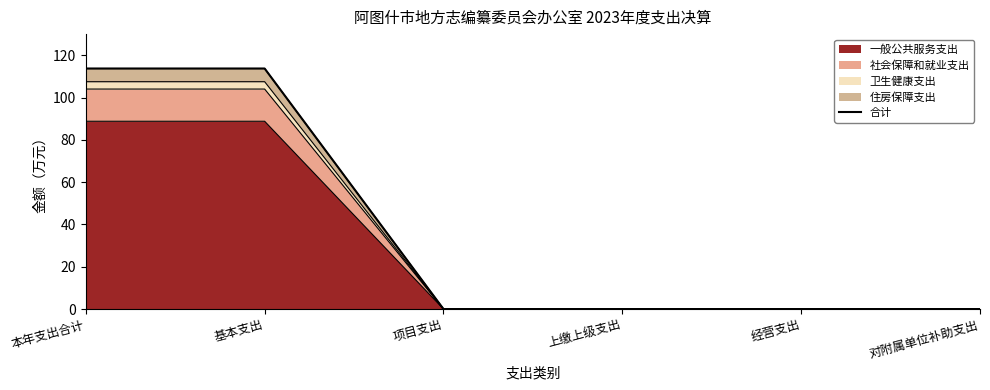

Reading left to right, transcribe all the data shown in this chart.

113.7	113.7	0.0	0.0	0.0	0.0